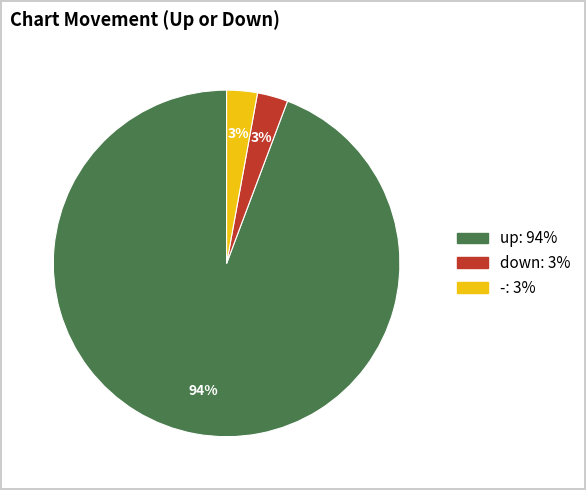

Combined, do down and up account for over 50%?

Yes